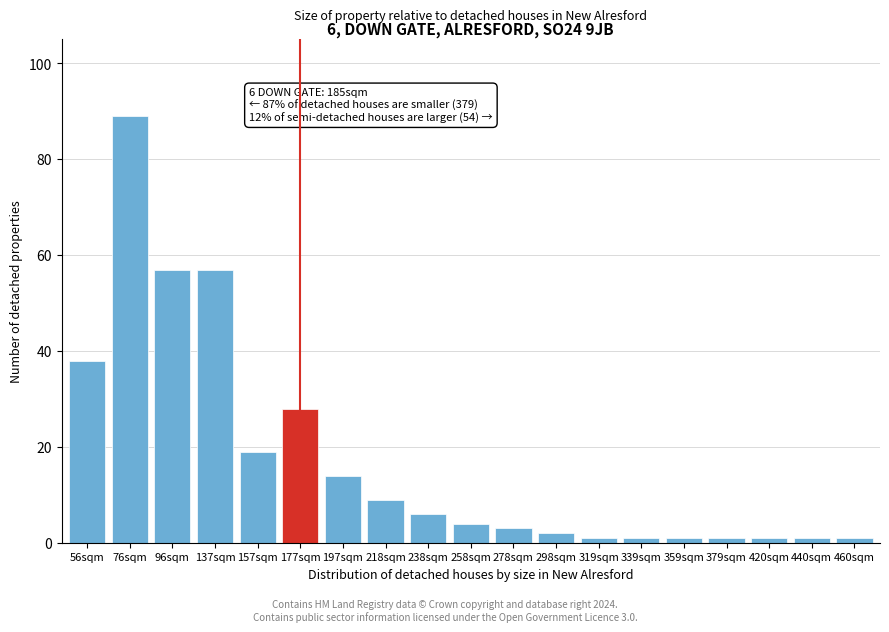

Reading left to right, list all the values displayed in this chart.

56sqm=38	76sqm=89	96sqm=57	137sqm=57	157sqm=19	177sqm=28	197sqm=14	218sqm=9	238sqm=6	258sqm=4	278sqm=3	298sqm=2	319sqm=1	339sqm=1	359sqm=1	379sqm=1	420sqm=1	440sqm=1	460sqm=1